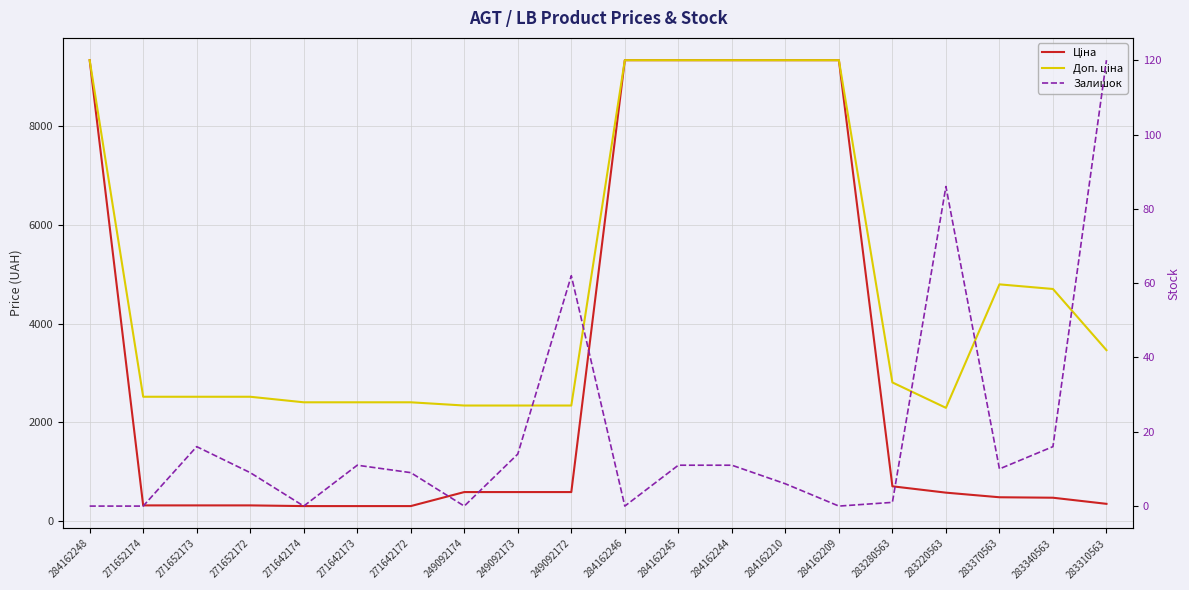

What is the highest value of the Доп. ціна series?

9342.0